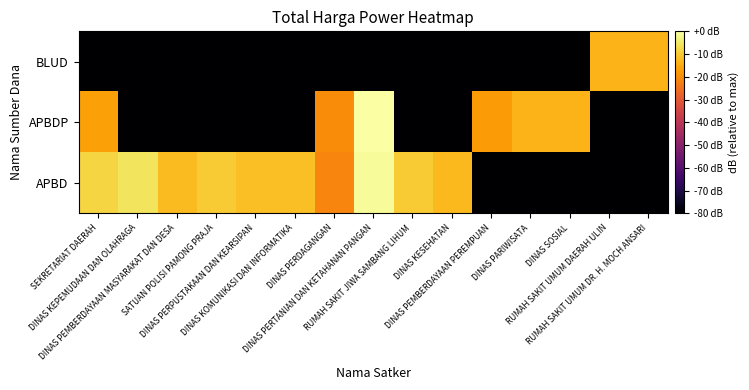

Reading left to right, list all the values displayed in this chart.

APBD: SEKRETARIAT DAERAH=-8.1	DINAS KEPEMUDAAN DAN OLAHRAGA=-5.9	DINAS PEMBERDAYAAN MASYARAKAT DAN DESA=-12.3	SATUAN POLISI PAMONG PRAJA=-9.9	DINAS PERPUSTAKAAN DAN KEARSIPAN=-11.7	DINAS KOMUNIKASI DAN INFORMATIKA=-11.7	DINAS PERDAGANGAN=-21.3	DINAS PERTANIAN DAN KETAHANAN PANGAN=-1.2	RUMAH SAKIT JIWA SAMBANG LIHUM=-9.9	DINAS KESEHATAN=-12.5	DINAS PEMBERDAYAAN PEREMPUAN=-80.0	DINAS PARIWISATA=-80.0	DINAS SOSIAL=-80.0	RUMAH SAKIT UMUM DAERAH ULIN=-80.0	RUMAH SAKIT UMUM DR. H. MOCH ANSARI=-80.0
APBDP: SEKRETARIAT DAERAH=-16.8	DINAS KEPEMUDAAN DAN OLAHRAGA=-80.0	DINAS PEMBERDAYAAN MASYARAKAT DAN DESA=-80.0	SATUAN POLISI PAMONG PRAJA=-80.0	DINAS PERPUSTAKAAN DAN KEARSIPAN=-80.0	DINAS KOMUNIKASI DAN INFORMATIKA=-80.0	DINAS PERDAGANGAN=-20.0	DINAS PERTANIAN DAN KETAHANAN PANGAN=0.0	RUMAH SAKIT JIWA SAMBANG LIHUM=-80.0	DINAS KESEHATAN=-80.0	DINAS PEMBERDAYAAN PEREMPUAN=-17.7	DINAS PARIWISATA=-13.6	DINAS SOSIAL=-13.6	RUMAH SAKIT UMUM DAERAH ULIN=-80.0	RUMAH SAKIT UMUM DR. H. MOCH ANSARI=-80.0
BLUD: SEKRETARIAT DAERAH=-80.0	DINAS KEPEMUDAAN DAN OLAHRAGA=-80.0	DINAS PEMBERDAYAAN MASYARAKAT DAN DESA=-80.0	SATUAN POLISI PAMONG PRAJA=-80.0	DINAS PERPUSTAKAAN DAN KEARSIPAN=-80.0	DINAS KOMUNIKASI DAN INFORMATIKA=-80.0	DINAS PERDAGANGAN=-80.0	DINAS PERTANIAN DAN KETAHANAN PANGAN=-80.0	RUMAH SAKIT JIWA SAMBANG LIHUM=-80.0	DINAS KESEHATAN=-80.0	DINAS PEMBERDAYAAN PEREMPUAN=-80.0	DINAS PARIWISATA=-80.0	DINAS SOSIAL=-80.0	RUMAH SAKIT UMUM DAERAH ULIN=-13.7	RUMAH SAKIT UMUM DR. H. MOCH ANSARI=-13.5